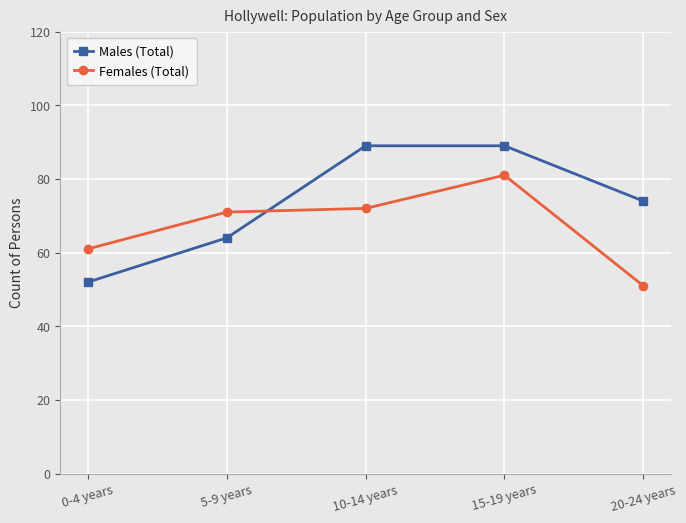

What is the label of the 4th point from the left?

15-19 years